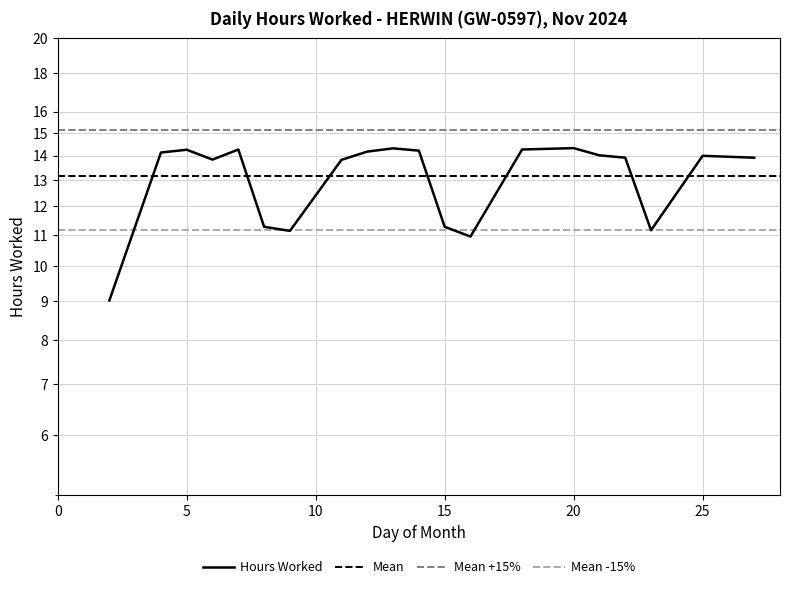

The value at 21 is 4.7. True or false?

False